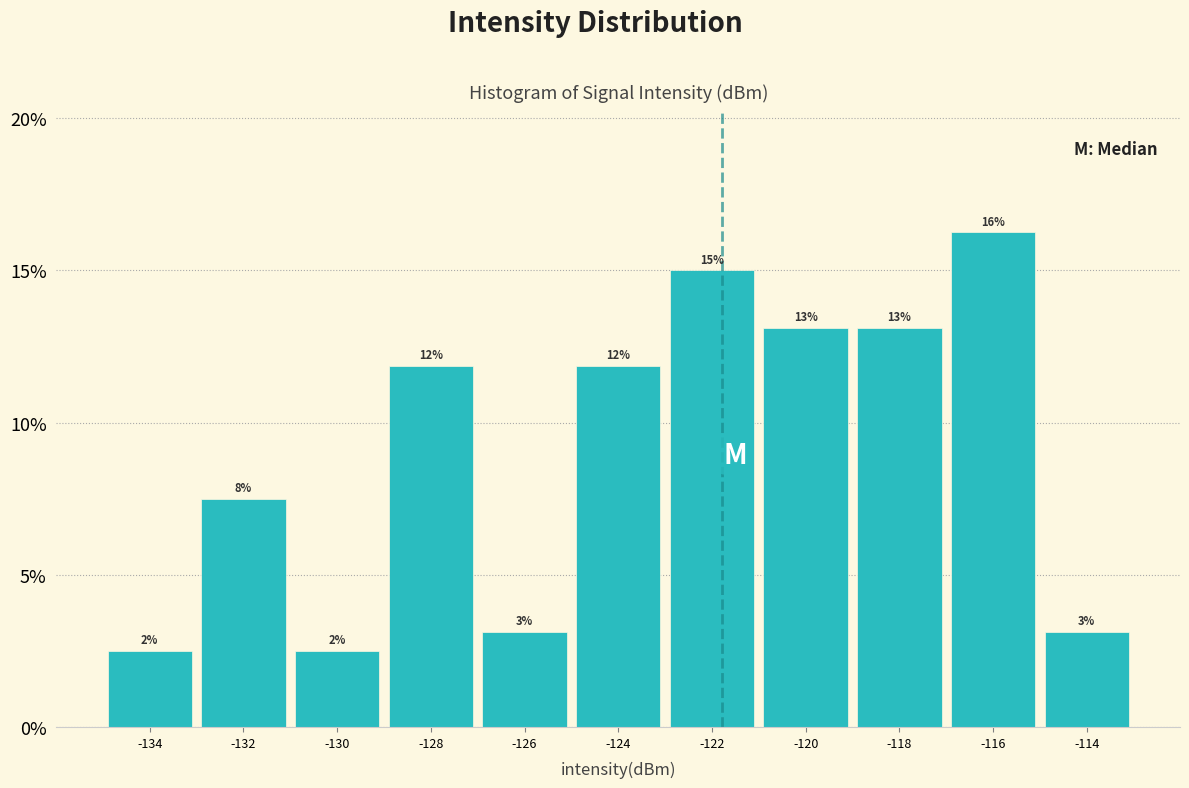

How many bars are there in total?

11